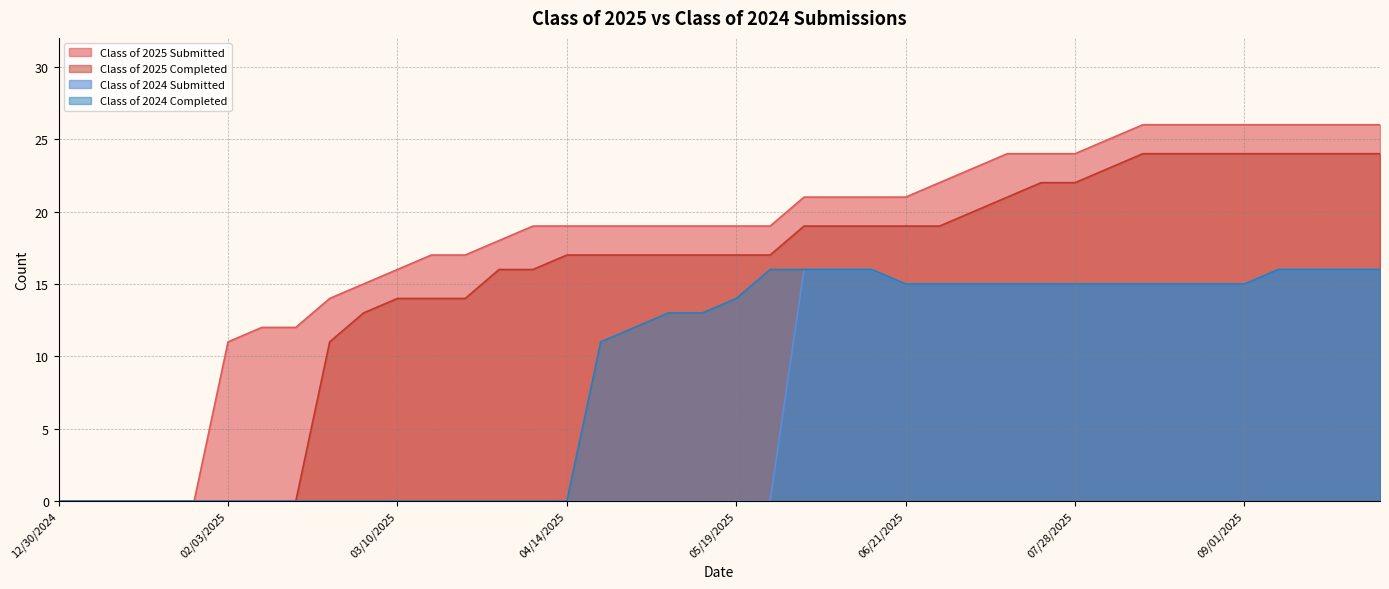

Is it true that Class of 2025 Submitted equals 8 at 04/14/2025?

False